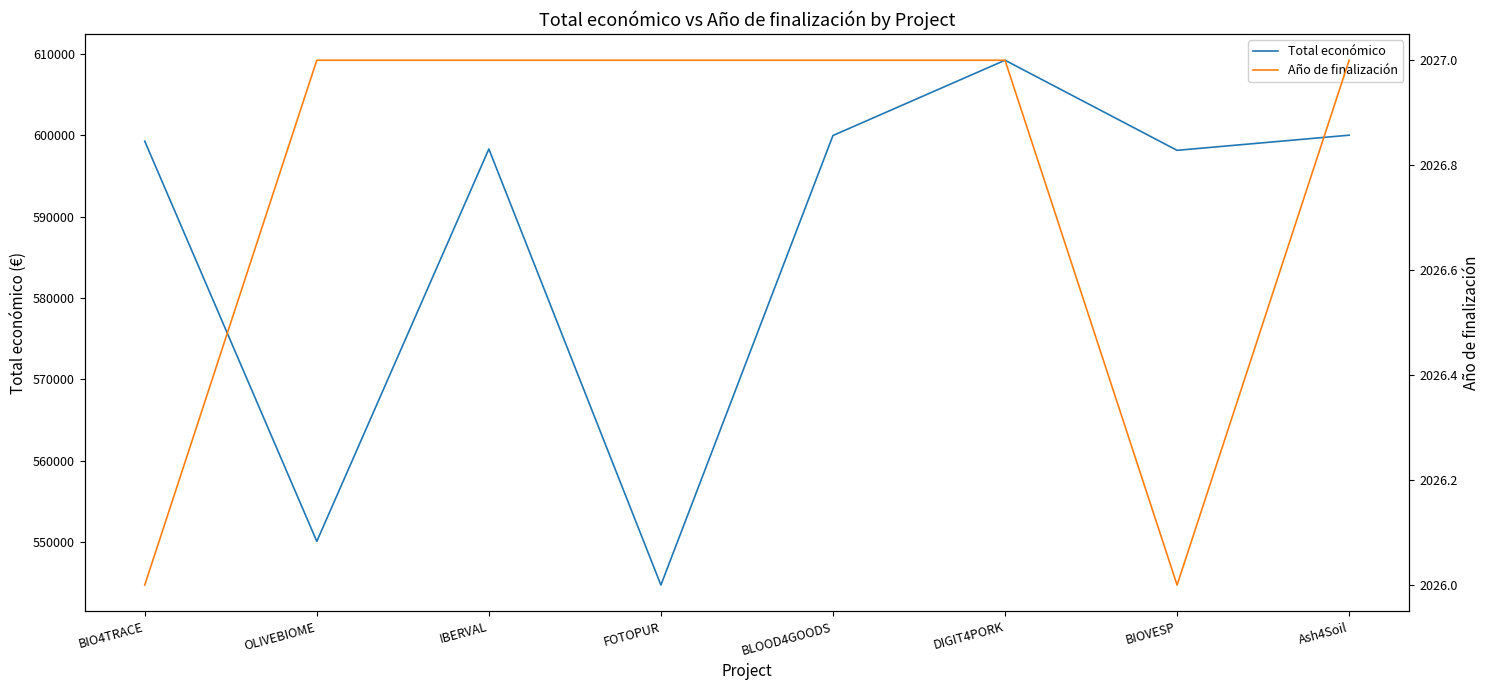

Reading left to right, transcribe all the data shown in this chart.

Total económico: BIO4TRACE=599262	OLIVEBIOME=550111	IBERVAL=598303	FOTOPUR=544746	BLOOD4GOODS=599960	DIGIT4PORK=609206	BIOVESP=598139	Ash4Soil=600000
Año de finalización: BIO4TRACE=2026	OLIVEBIOME=2027	IBERVAL=2027	FOTOPUR=2027	BLOOD4GOODS=2027	DIGIT4PORK=2027	BIOVESP=2026	Ash4Soil=2027